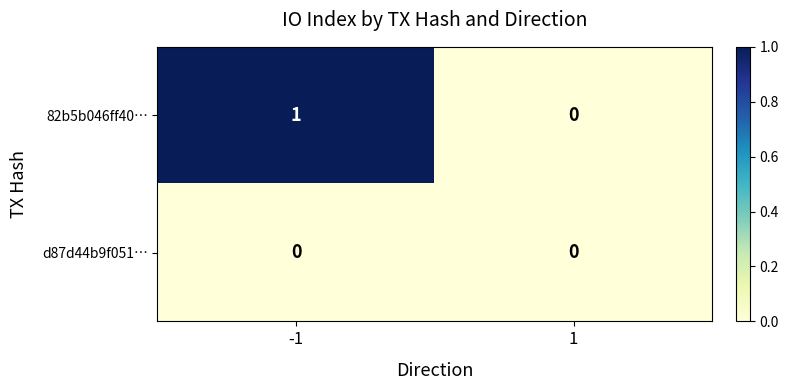

Rank the series by their average value, from lowest to highest.

d87d44b9f051…, 82b5b046ff40…